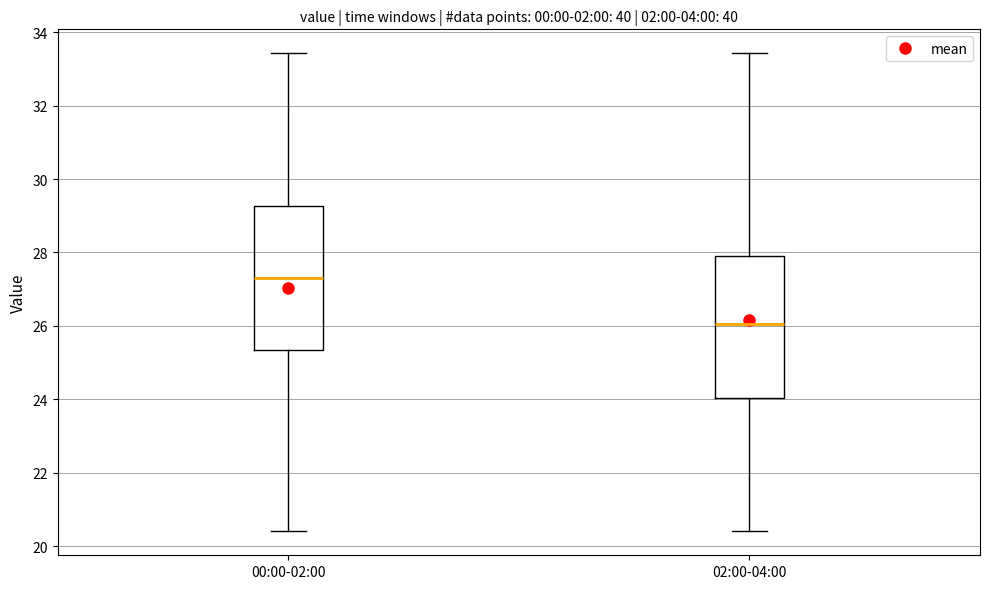

Which box's median line is the highest?

00:00-02:00